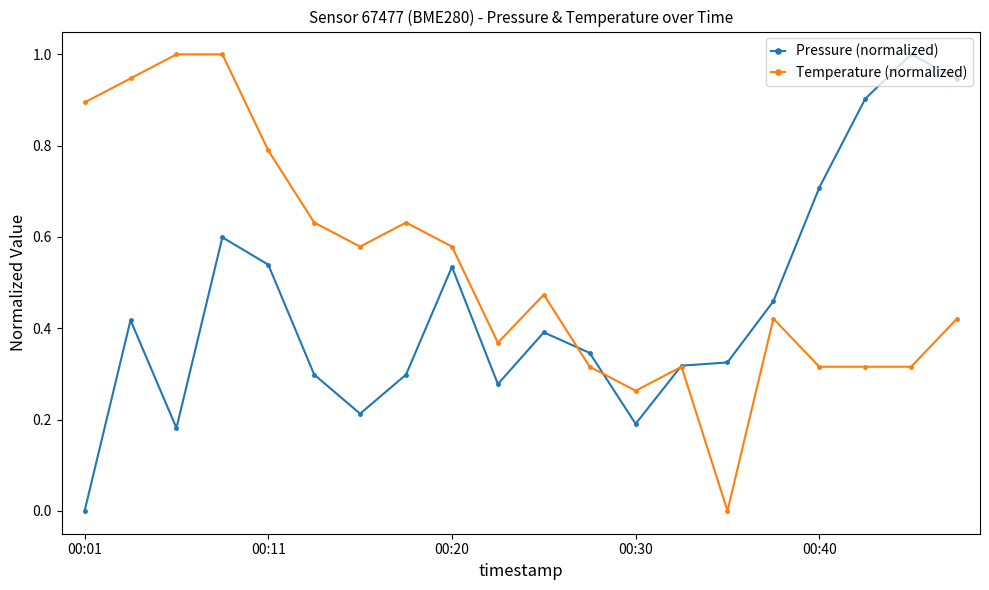

What is the maximum value for Temperature (normalized)?

1.0